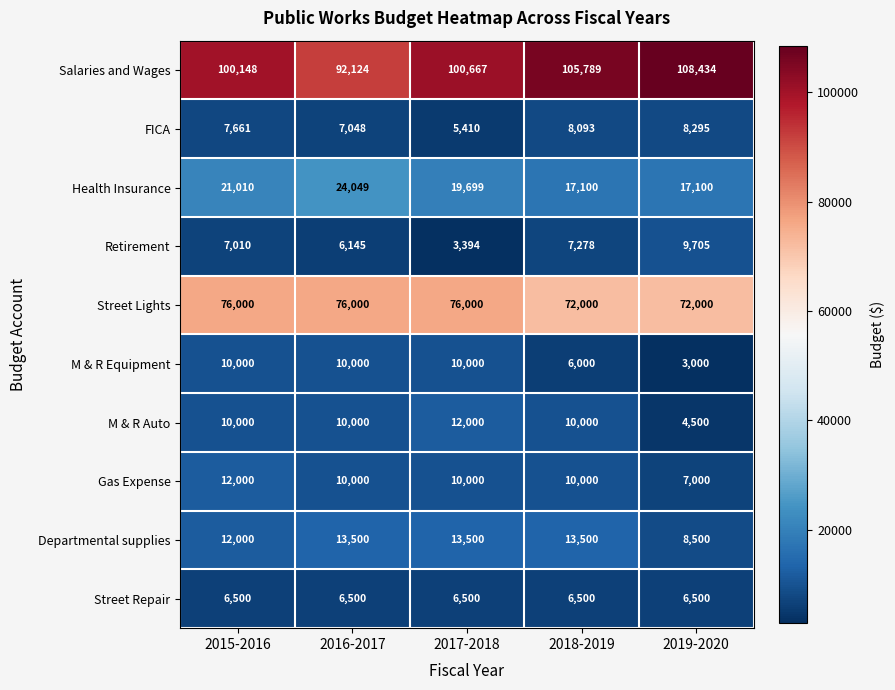

True or false: M & R Auto has a value of 5955 at 2017-2018.

False